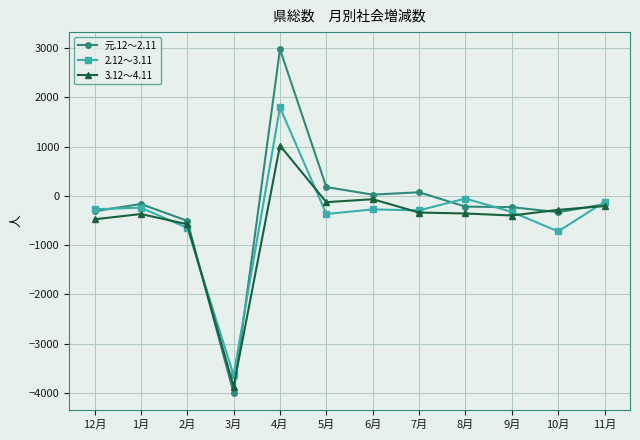

The value of 元.12～2.11 at 11月 is -169. True or false?

True